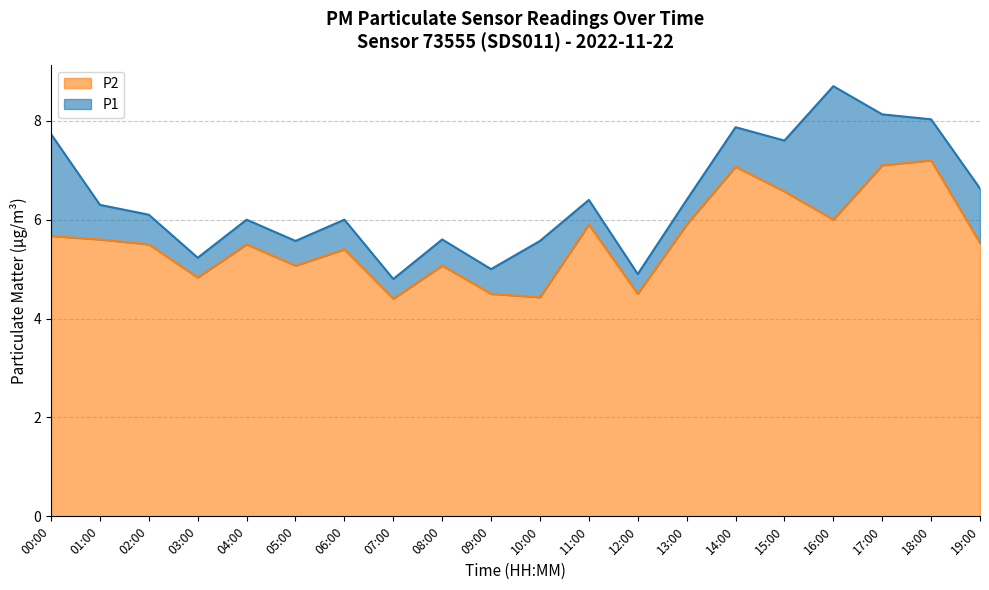

Reading left to right, what are all the values shown in this chart?

P1: 00:00=7.7	01:00=6.3	02:00=6.1	03:00=5.2	04:00=6.0	05:00=5.6	06:00=6.0	07:00=4.8	08:00=5.6	09:00=5.0	10:00=5.6	11:00=6.4	12:00=4.9	13:00=6.4	14:00=7.9	15:00=7.6	16:00=8.7	17:00=8.1	18:00=8.0	19:00=6.6
P2: 00:00=5.7	01:00=5.6	02:00=5.5	03:00=4.8	04:00=5.5	05:00=5.1	06:00=5.4	07:00=4.4	08:00=5.1	09:00=4.5	10:00=4.4	11:00=5.9	12:00=4.5	13:00=5.9	14:00=7.1	15:00=6.6	16:00=6.0	17:00=7.1	18:00=7.2	19:00=5.5